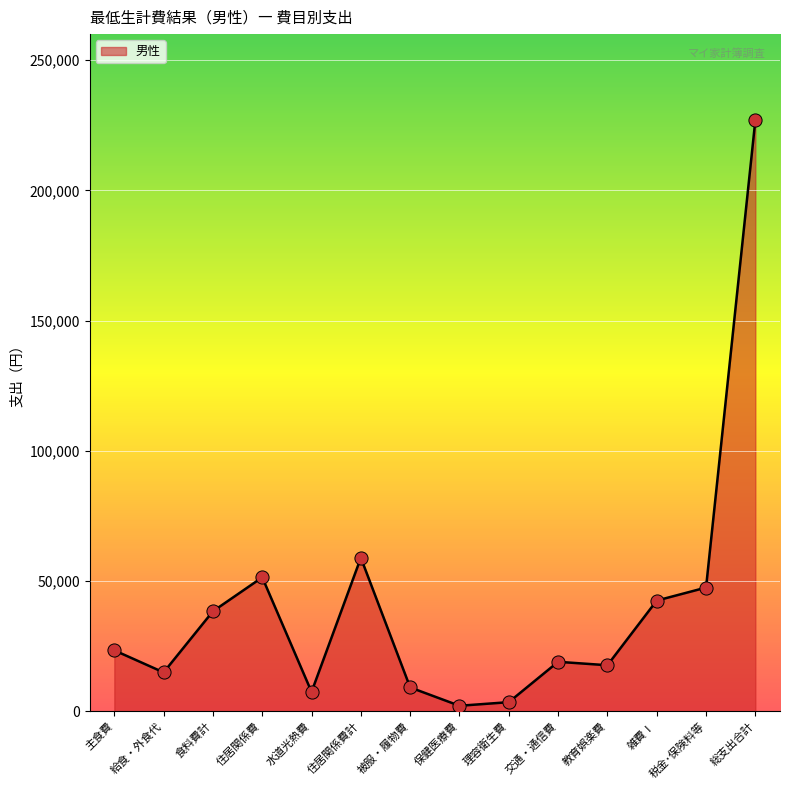

What is the ratio of the value at 雑費Ⅰ to the value at 保健医療費?

19.5